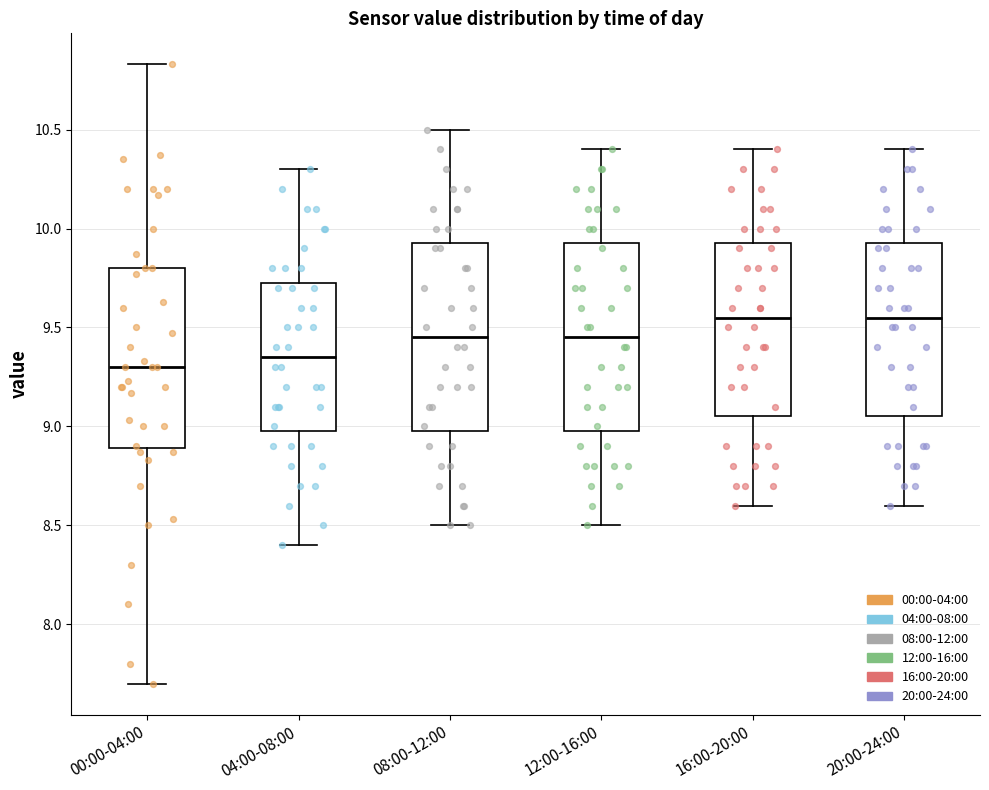

Reading left to right, read every box against the y-axis: the position of its median line, the range the box covers, and the ends of its whiskers. The values are not printed on the chart, so give them approximately, as read against the axis.

00:00-04:00: median 9.30, box 8.90 to 9.80, whiskers 7.70 to 10.85
04:00-08:00: median 9.35, box 9.00 to 9.75, whiskers 8.40 to 10.30
08:00-12:00: median 9.45, box 9.00 to 9.95, whiskers 8.50 to 10.50
12:00-16:00: median 9.45, box 9.00 to 9.95, whiskers 8.50 to 10.40
16:00-20:00: median 9.55, box 9.05 to 9.95, whiskers 8.60 to 10.40
20:00-24:00: median 9.55, box 9.05 to 9.95, whiskers 8.60 to 10.40